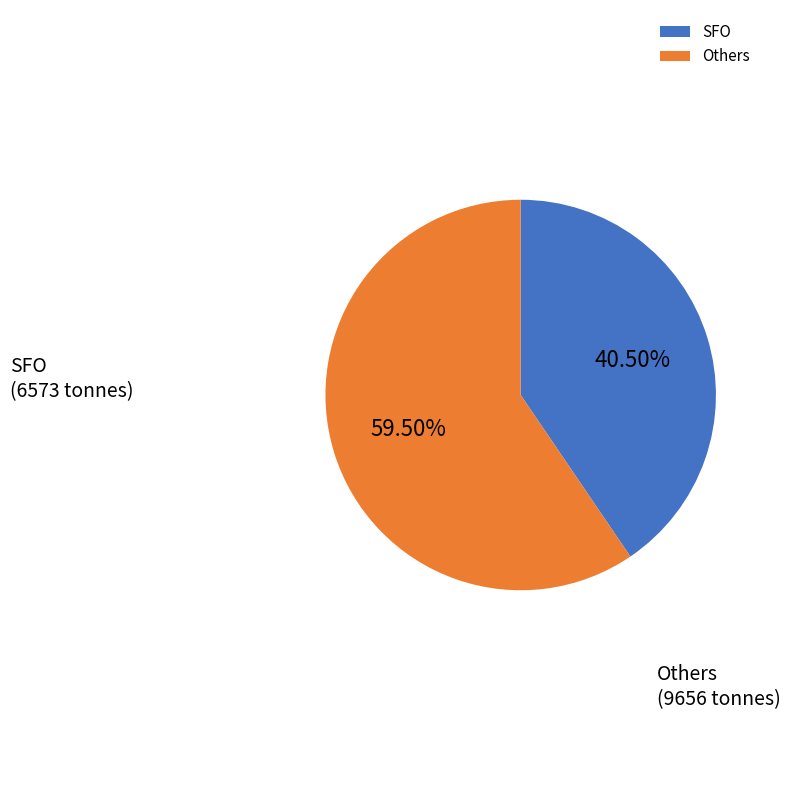

Which slice is the smallest?

SFO